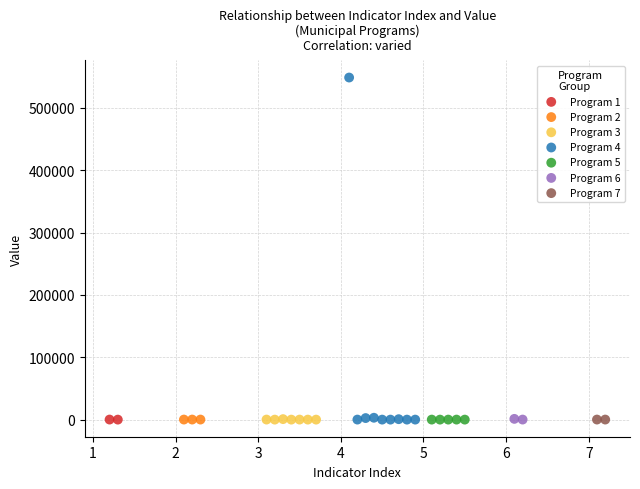

What are all the series names shown in the legend?

Program 1, Program 2, Program 3, Program 4, Program 5, Program 6, Program 7